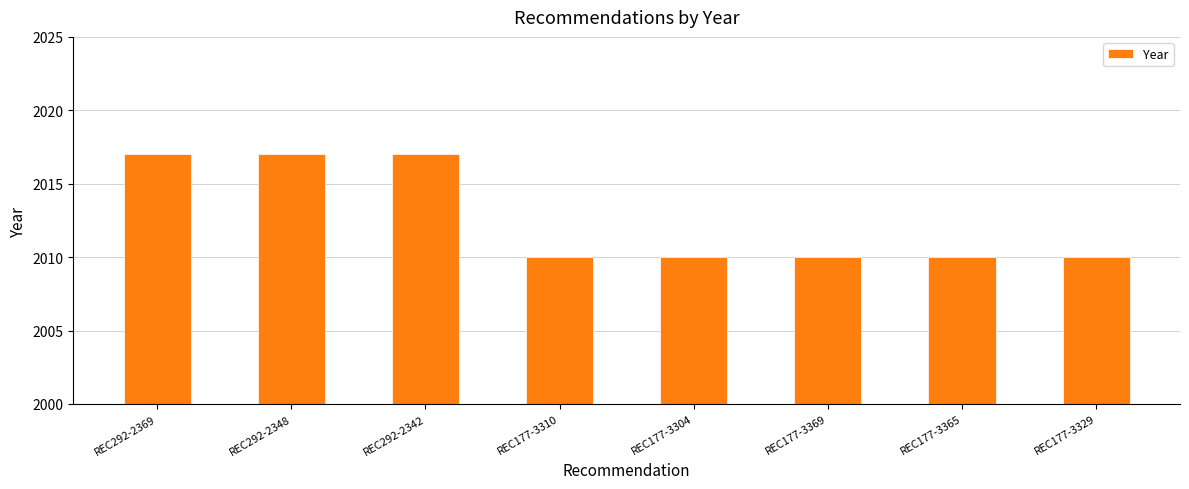

Approximately how many times larger is the value at REC177-3365 compared to REC177-3304?

1.0